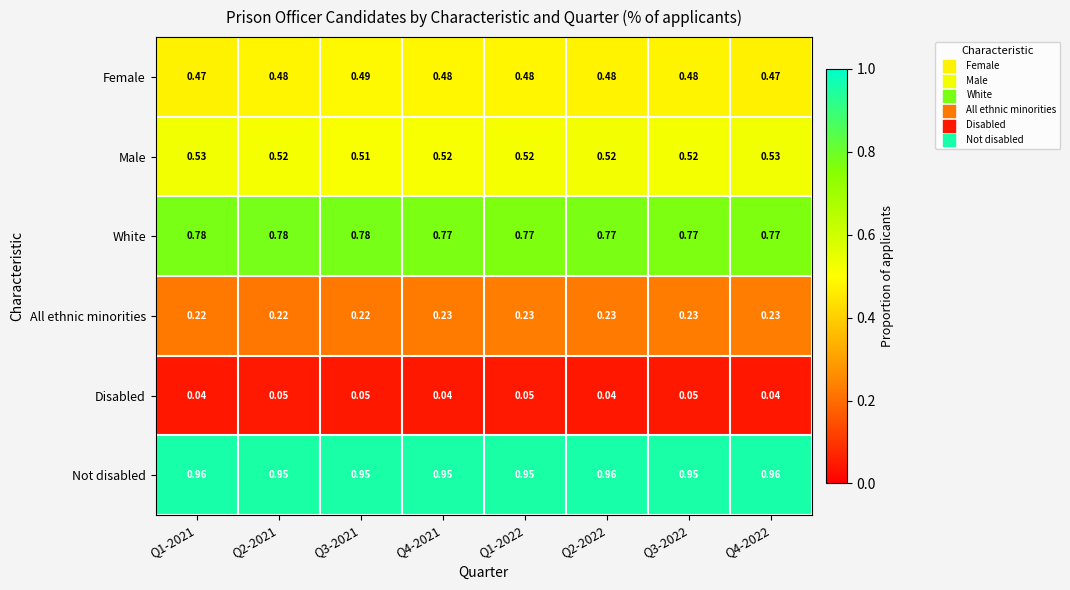

Which series has the largest total across all categories?

Not disabled